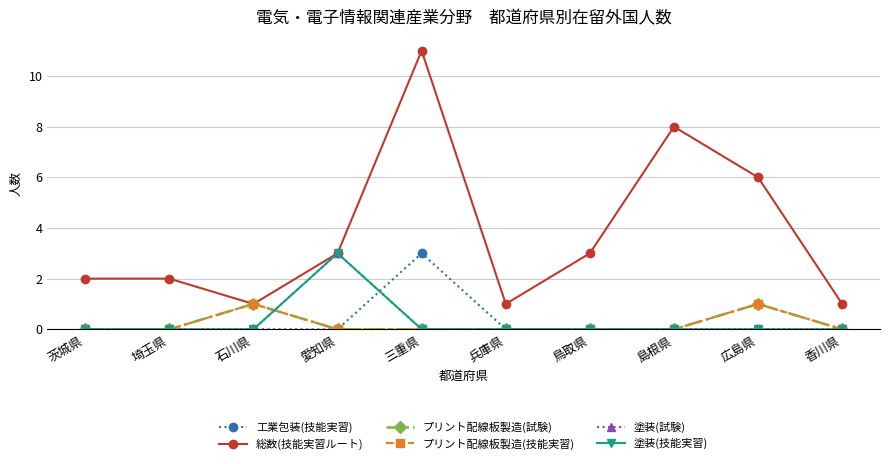

True or false: プリント配線板製造(試験) and プリント配線板製造(技能実習) intersect in this chart.

False